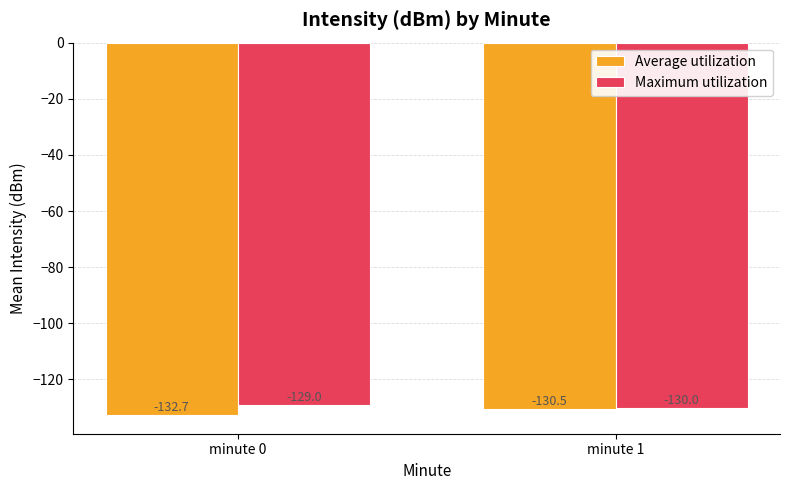

Where is Maximum utilization nearest to the value -129?

minute 0